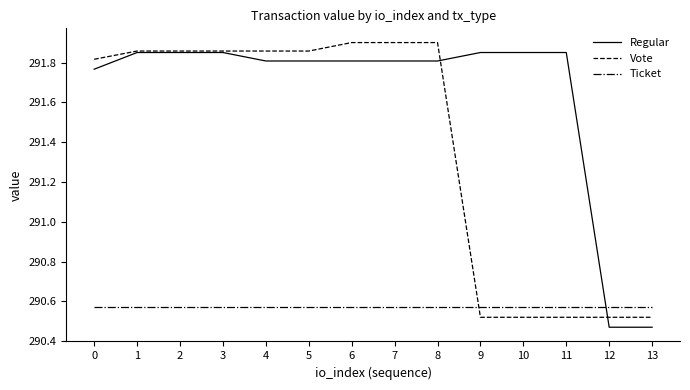

What is the average value of the Regular series?

291.6